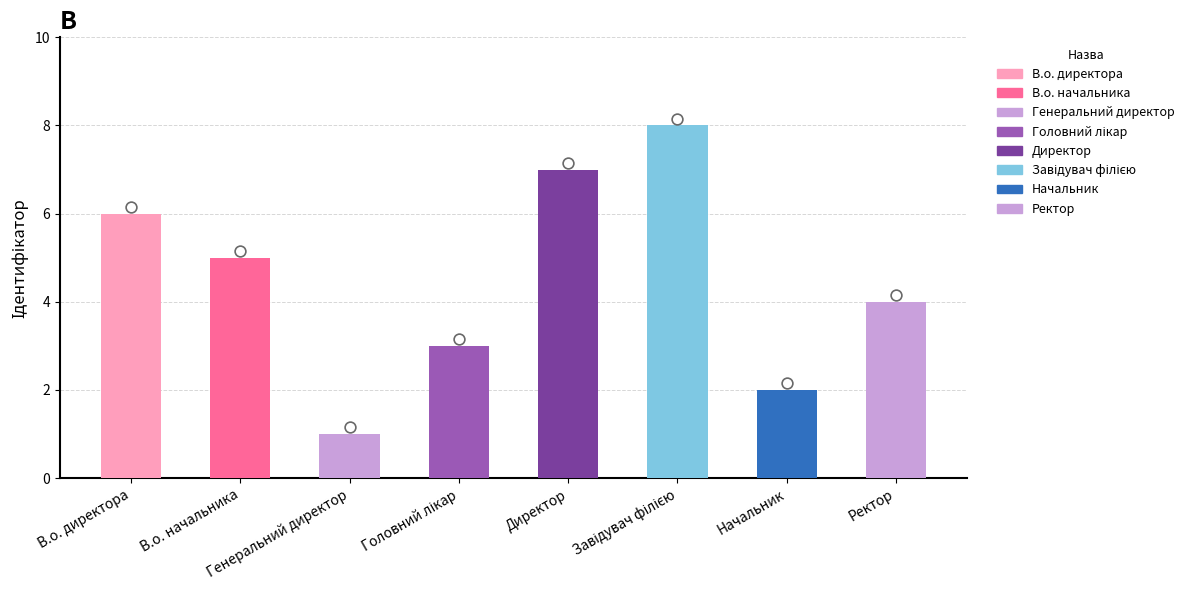

Approximately how many times larger is the value at В.о. директора compared to Директор?

0.9